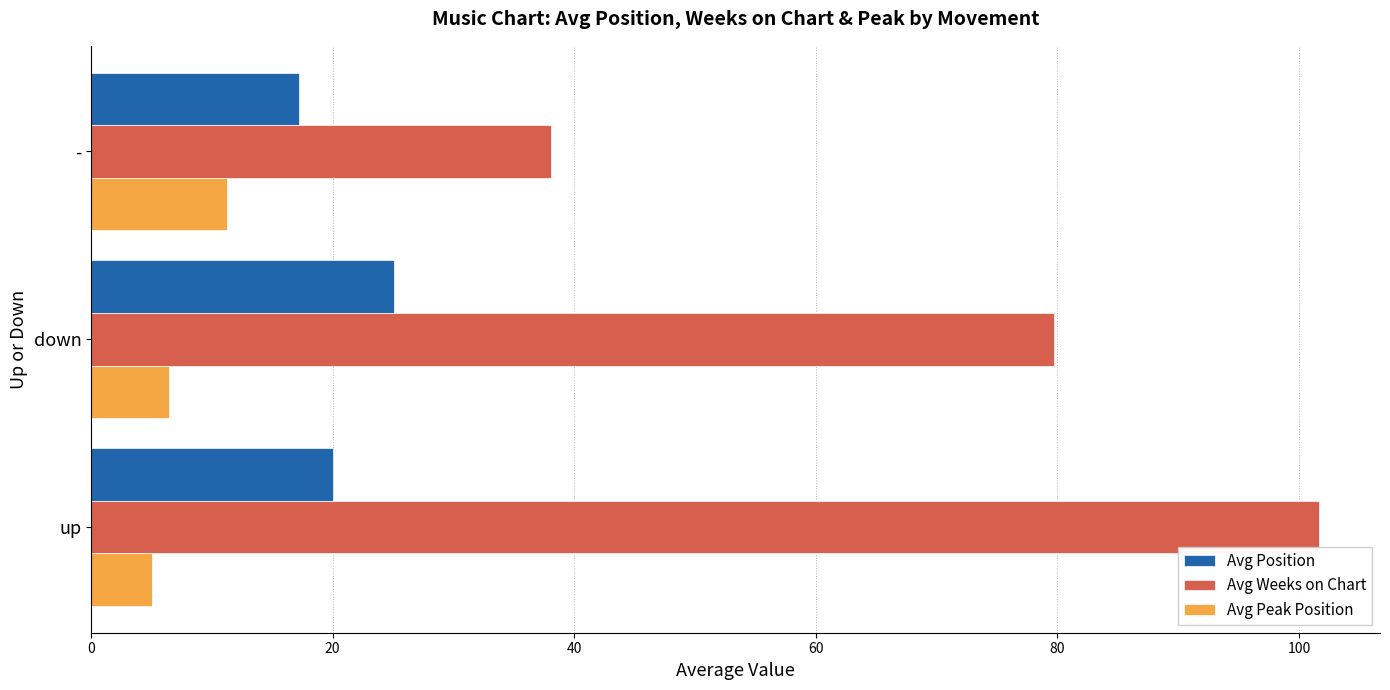

List the series in order of their peak value, lowest first.

Avg Peak Position, Avg Position, Avg Weeks on Chart